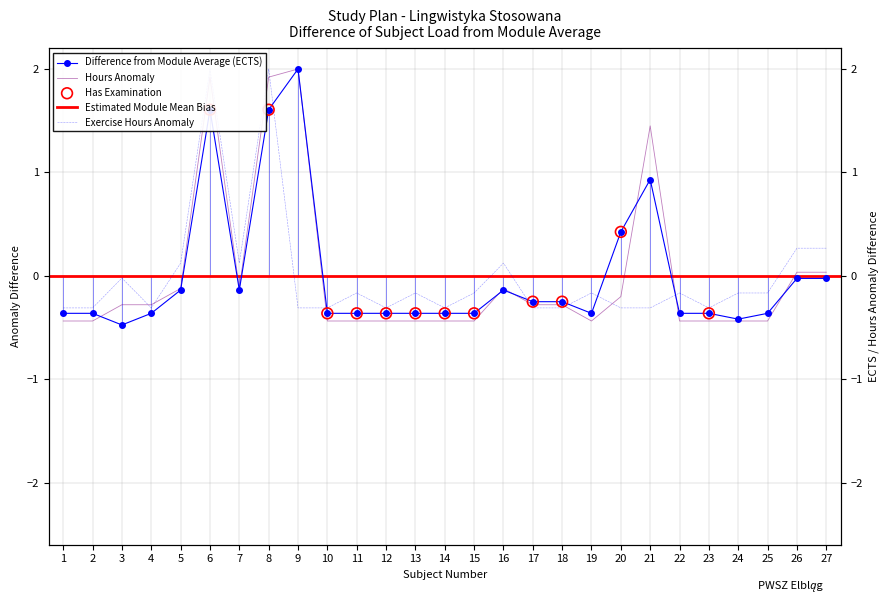

Which series contains the highest Y value?

ECTS